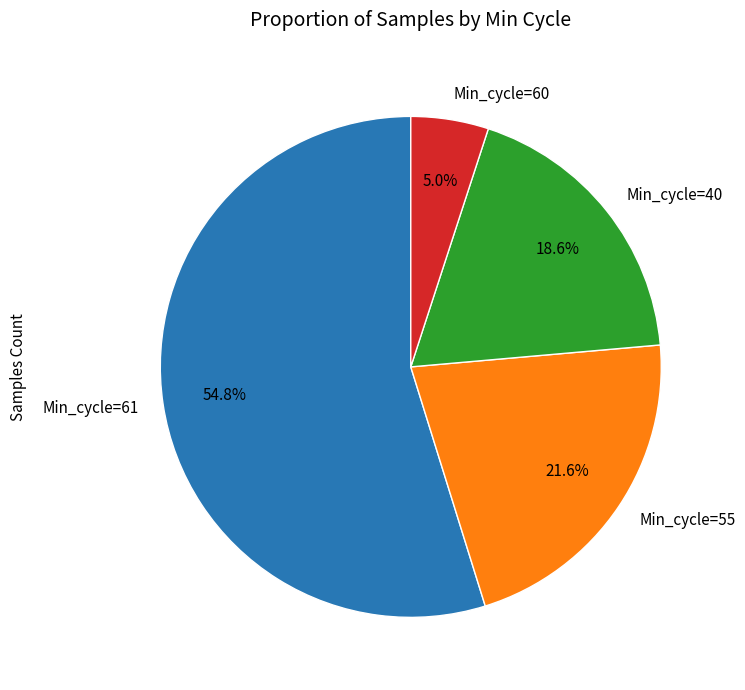

Do Min_cycle=61 and Min_cycle=55 together represent more than half of the pie?

Yes